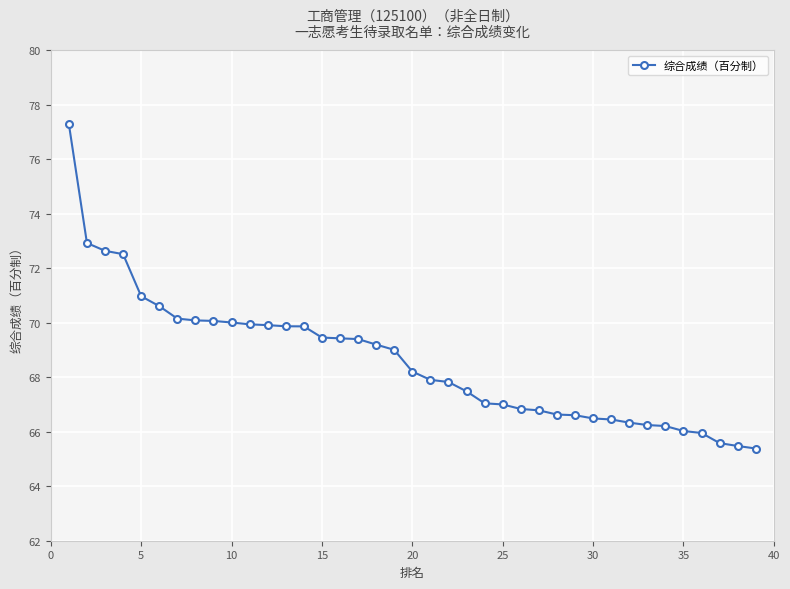

What is the value of the 14th point from the left?

69.9